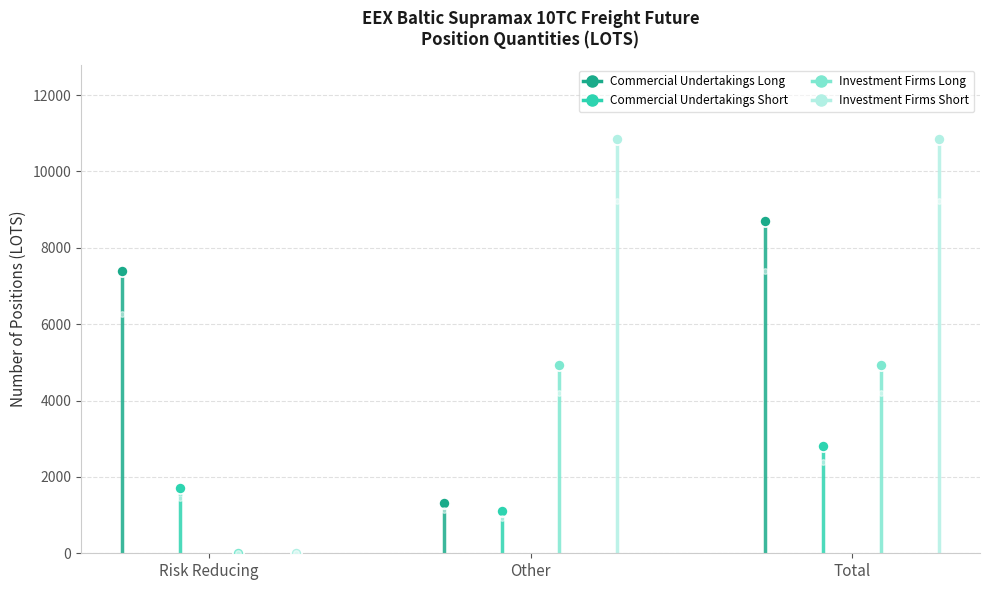

What are all the series names shown in the legend?

Commercial Undertakings Long, Commercial Undertakings Short, Investment Firms Long, Investment Firms Short